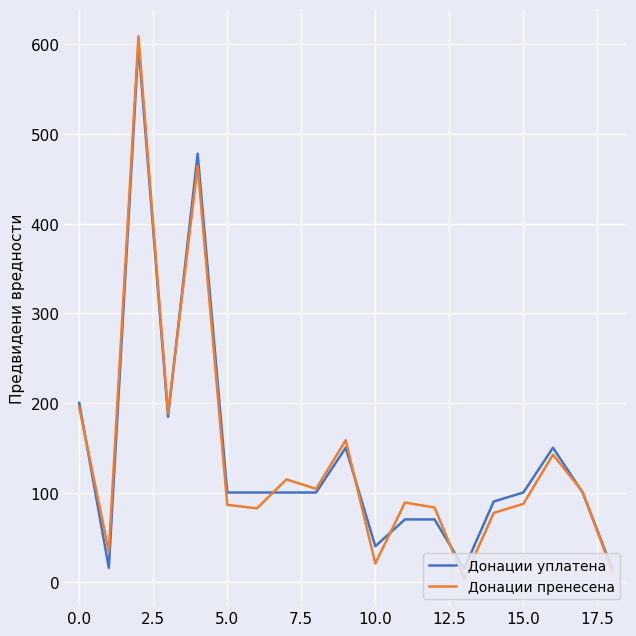

Which series has the widest spread of values?

Донации пренесена